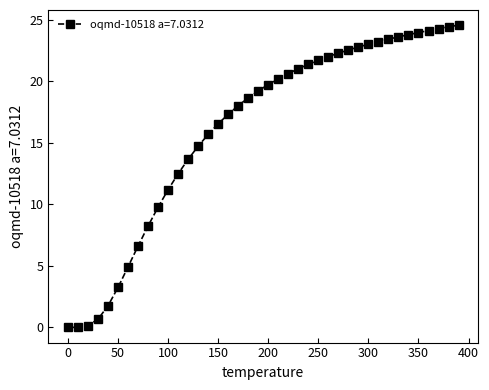

What is the value of the 19th point from the left?

18.6